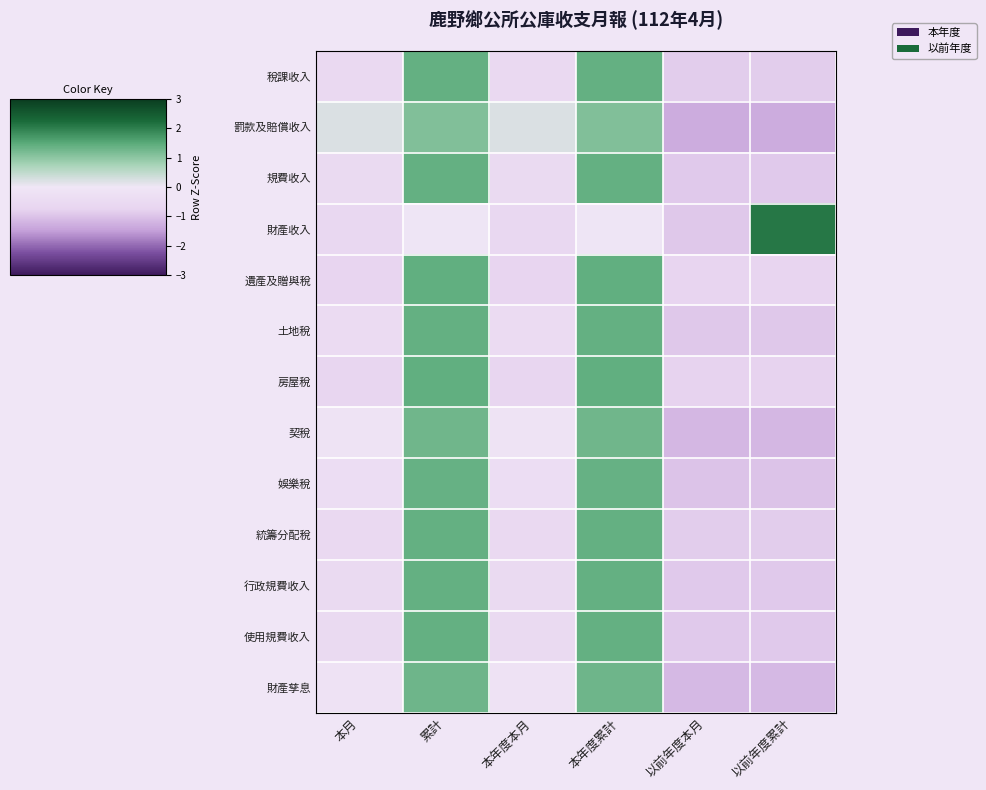

What is the total value across all series at 本月?

-5.4